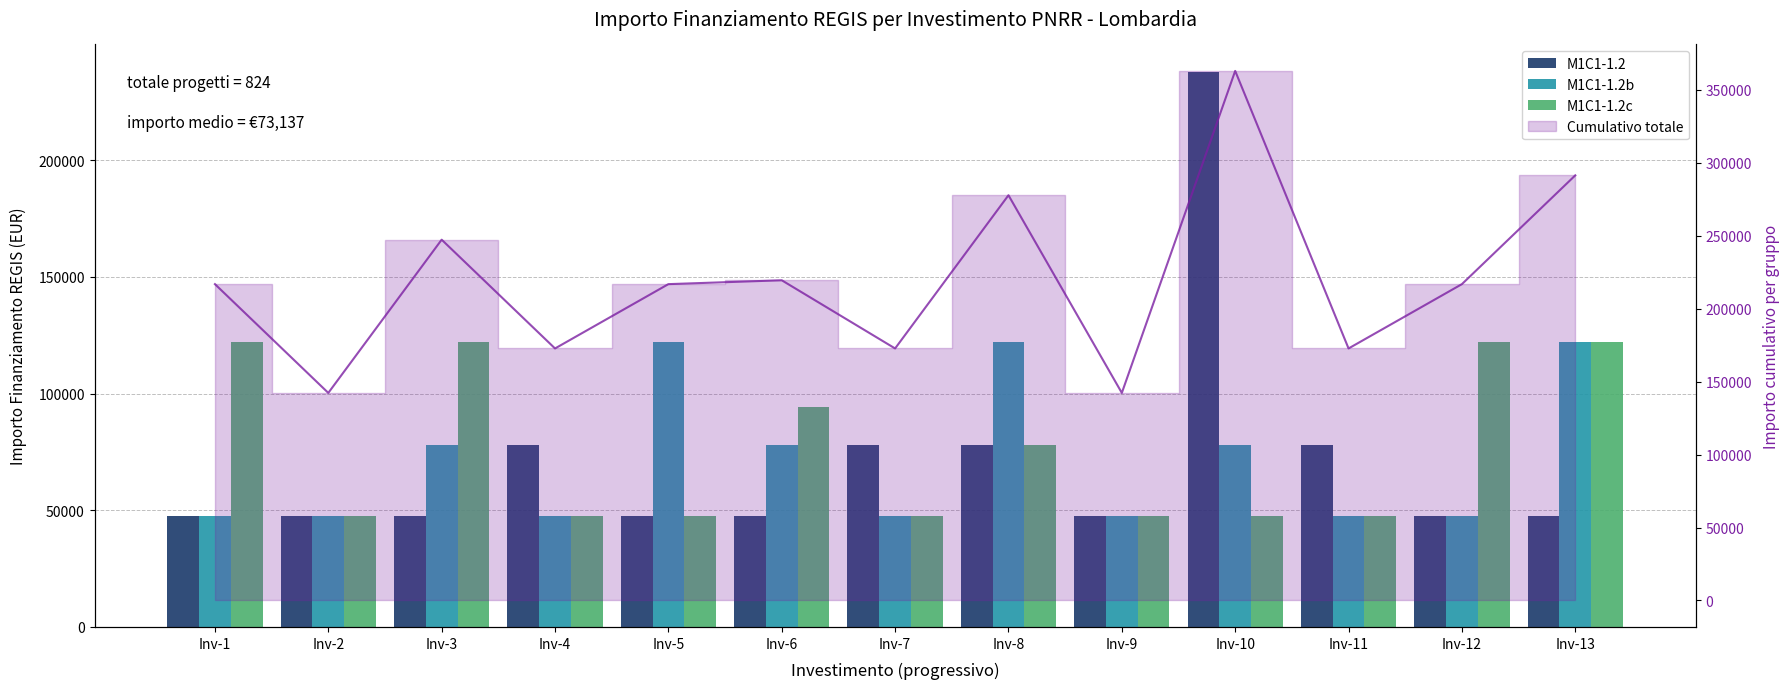

The M1C1-1.2c series shows 186210 at Inv-1. True or false?

False